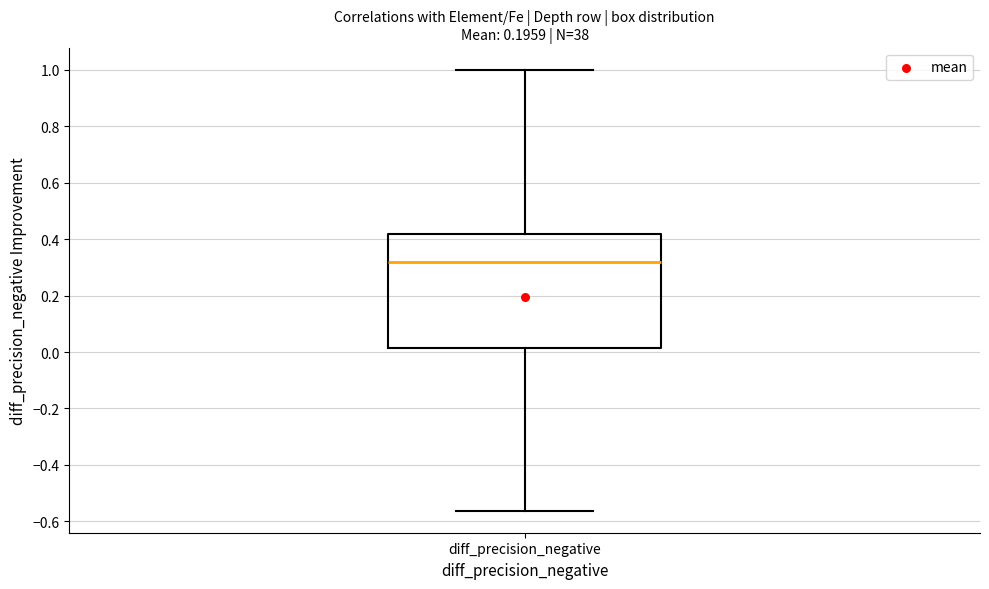

Read this box plot against the y-axis: the position of the median line, the range covered by the box, and the ends of both whiskers. The values are not printed on the chart, so give them approximately, as read against the axis.

median 0.32, box 0.02 to 0.42, whiskers -0.56 to 1.00